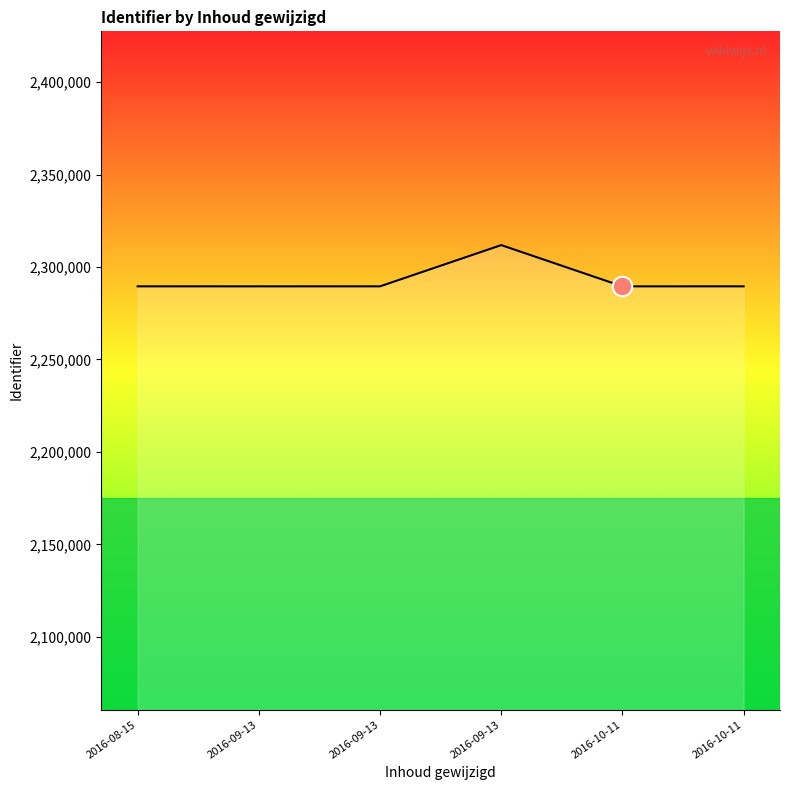

What is the difference between the maximum and minimum values?

22309